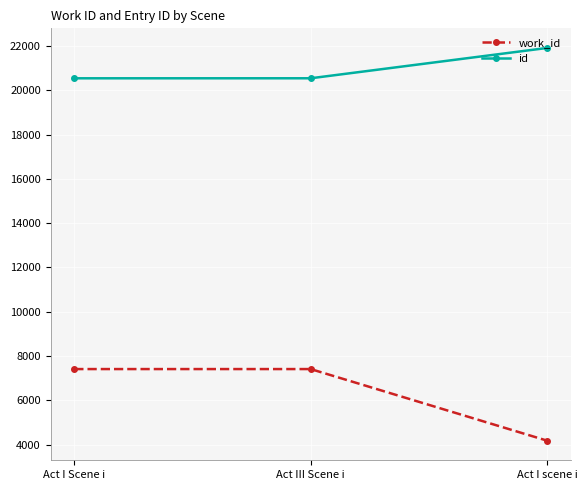

What is the label of the 3rd point from the left?

Act I scene i